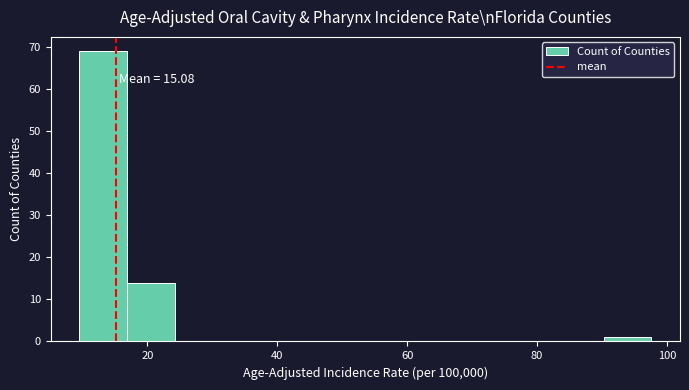

Read against the x-axis, roughly where is the centre of the tallest bar?

14